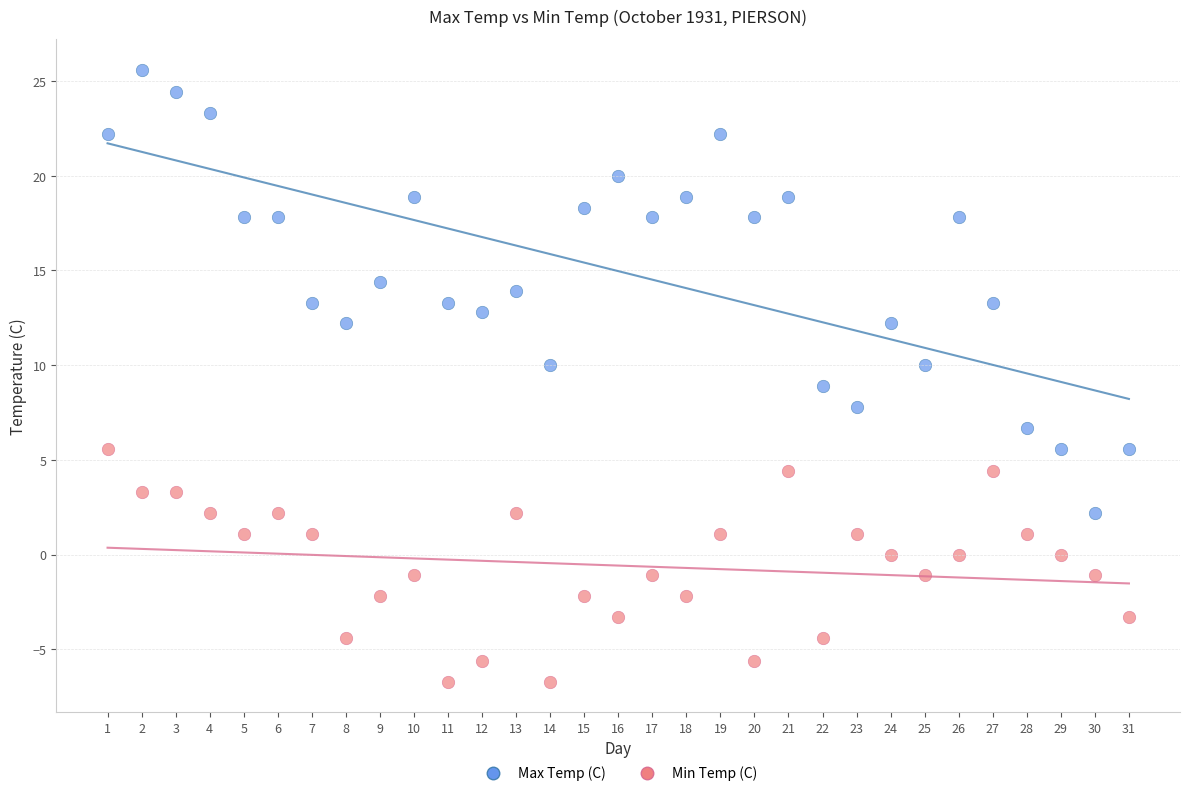

Which series has the widest spread of Y values?

Max Temp (C)